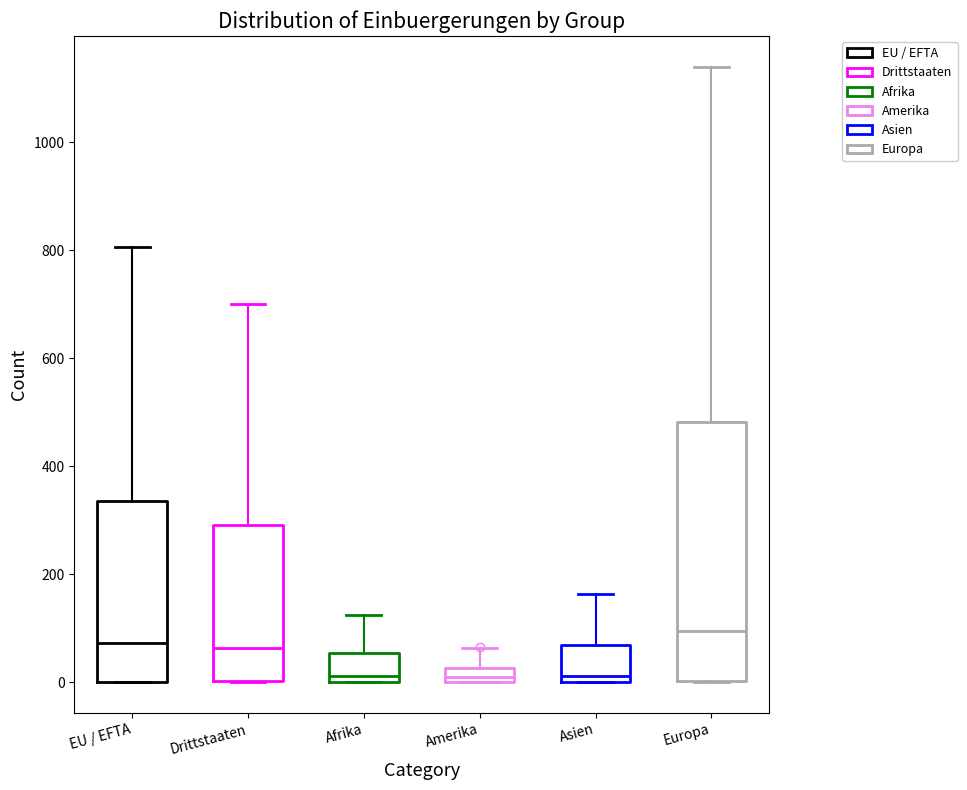

Where does the median line of the box for Afrika sit on the y-axis? The values are not printed on the chart, so give them approximately, as read against the axis.

20